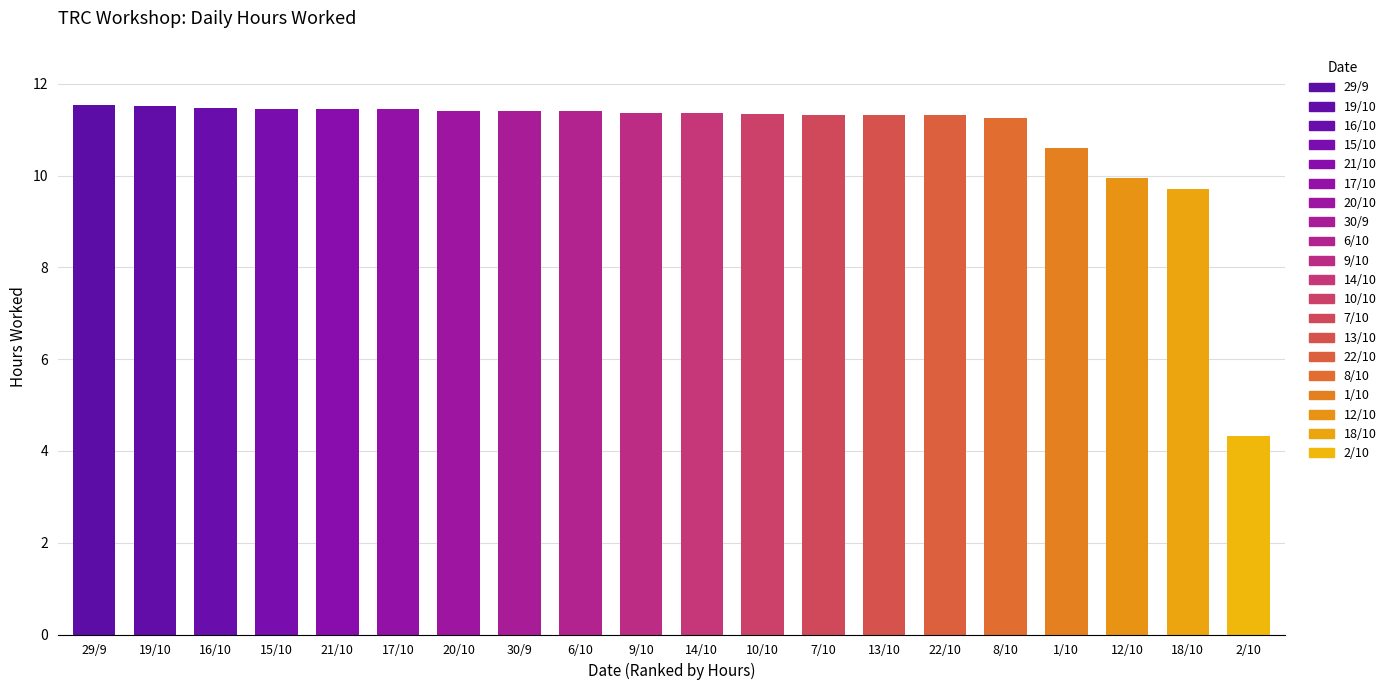

List the labels in order of value, largest first.

29/9, 19/10, 16/10, 15/10, 21/10, 17/10, 20/10, 30/9, 6/10, 9/10, 14/10, 10/10, 7/10, 13/10, 22/10, 8/10, 1/10, 12/10, 18/10, 2/10